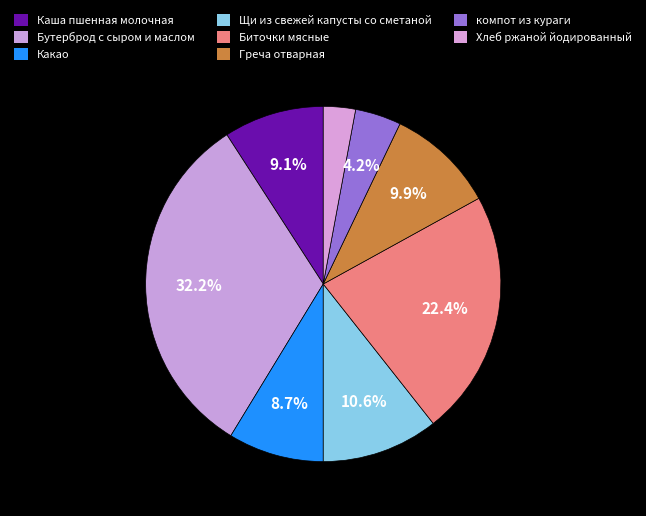

What is the total percentage of Щи из свежей капусты со сметаной and компот из кураги?

14.8%